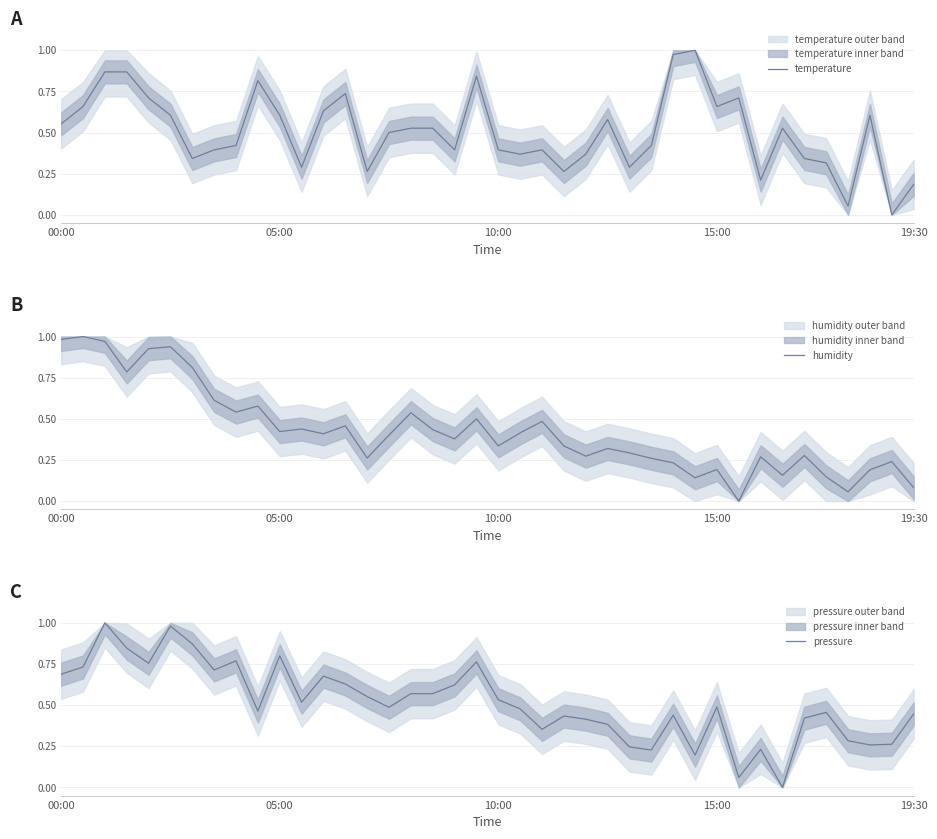

How many interior local valleys does the pressure series have?

11